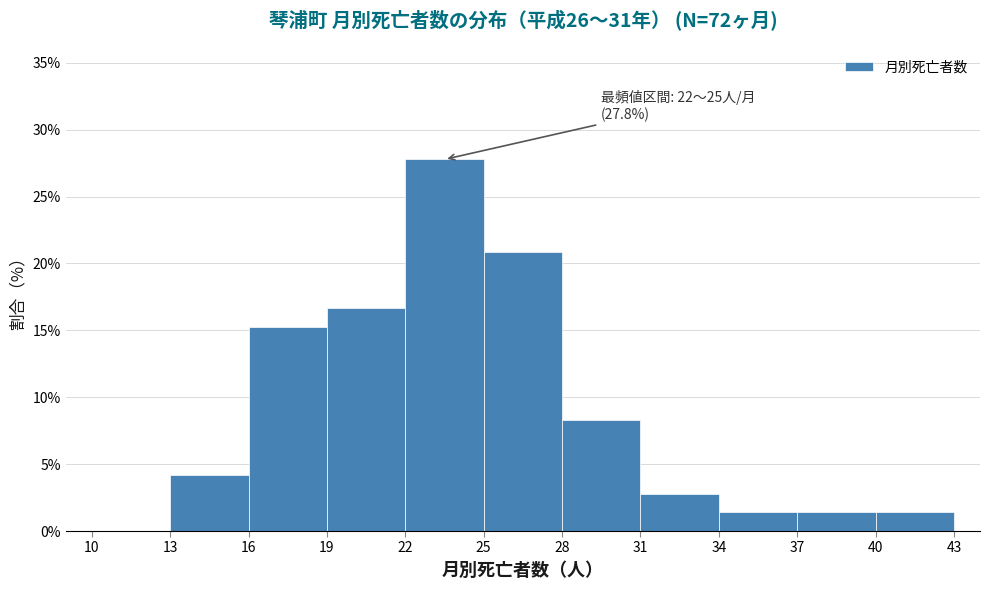

Which range on the x-axis has the tallest bar?

22 to 25